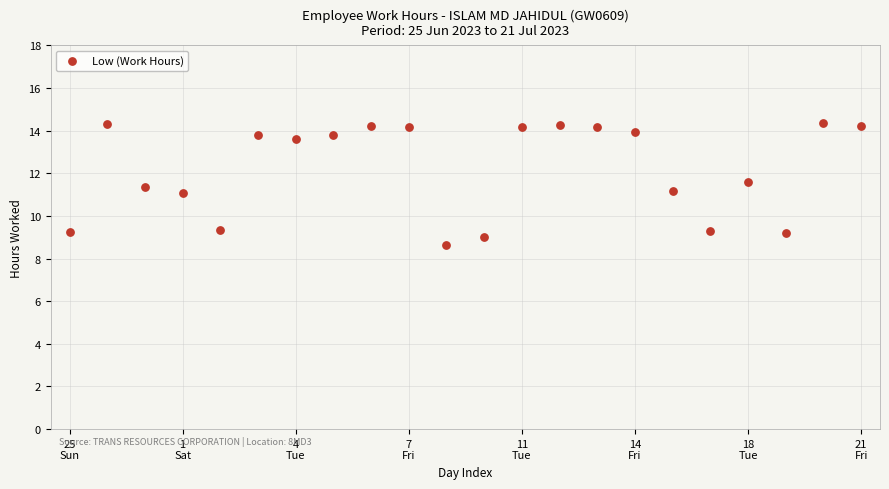

What is the range of Y values (max minus min)?

5.7